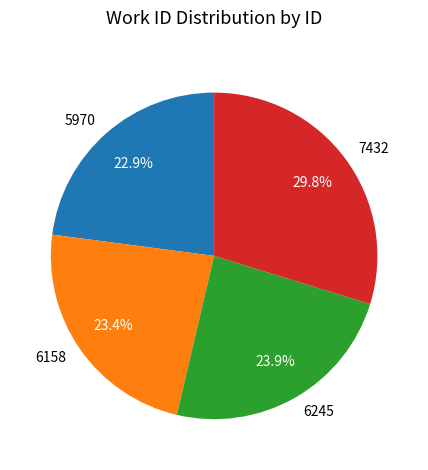

Is it true that 5970 is 23% of the pie?

True